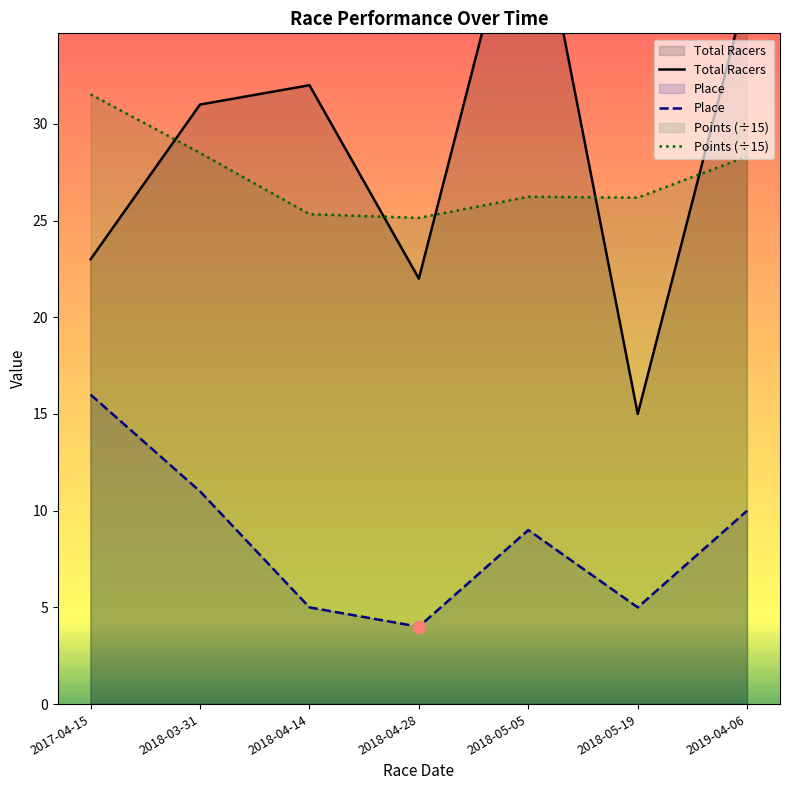

At how many categories does at least one series exceed 29?

5